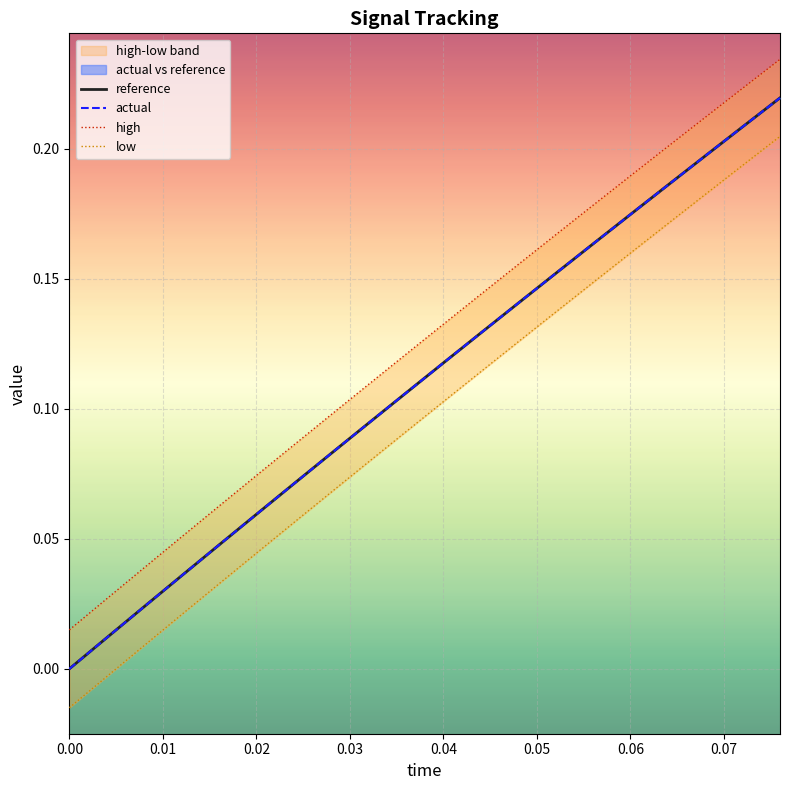

What is the average value of the actual series?

0.1